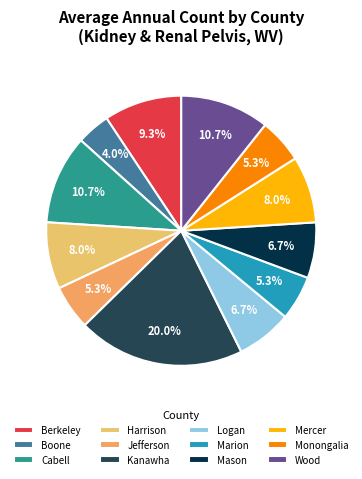

What portion of the pie excludes Marion?

94.7%